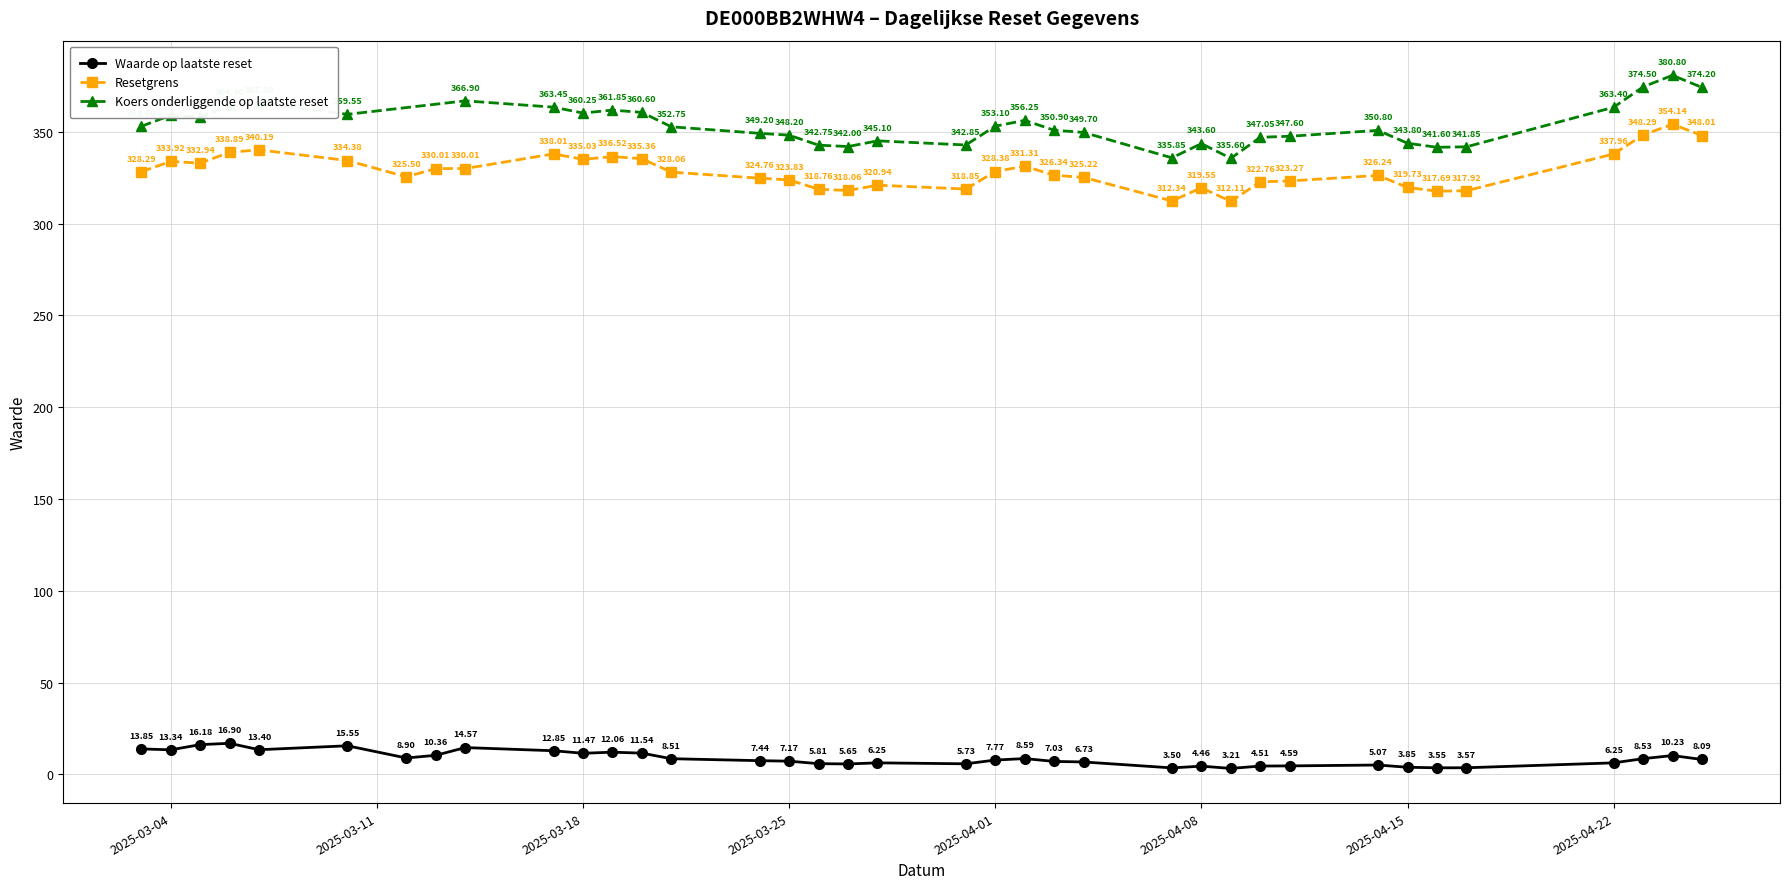

What is the difference between the maximum and second lowest values in the Waarde op laatste reset series?

13.4